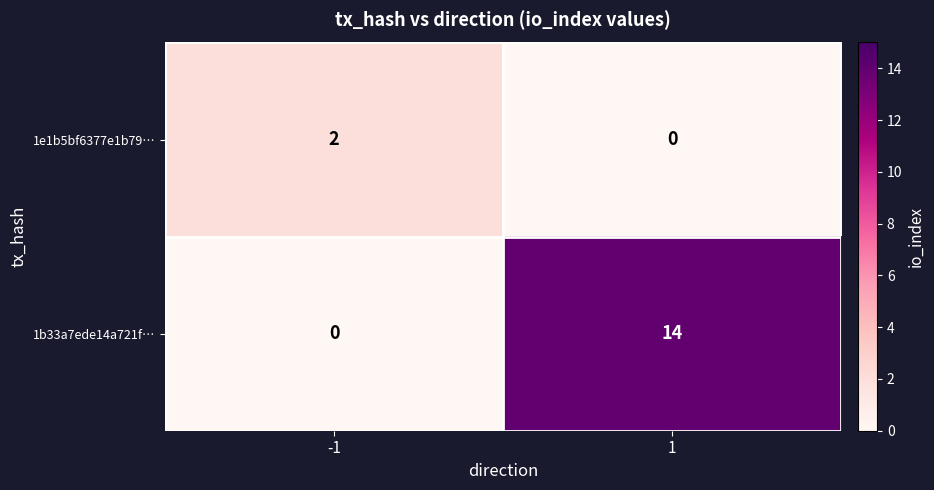

The 1b33a7ede14a721f… series shows 7 at -1. True or false?

False